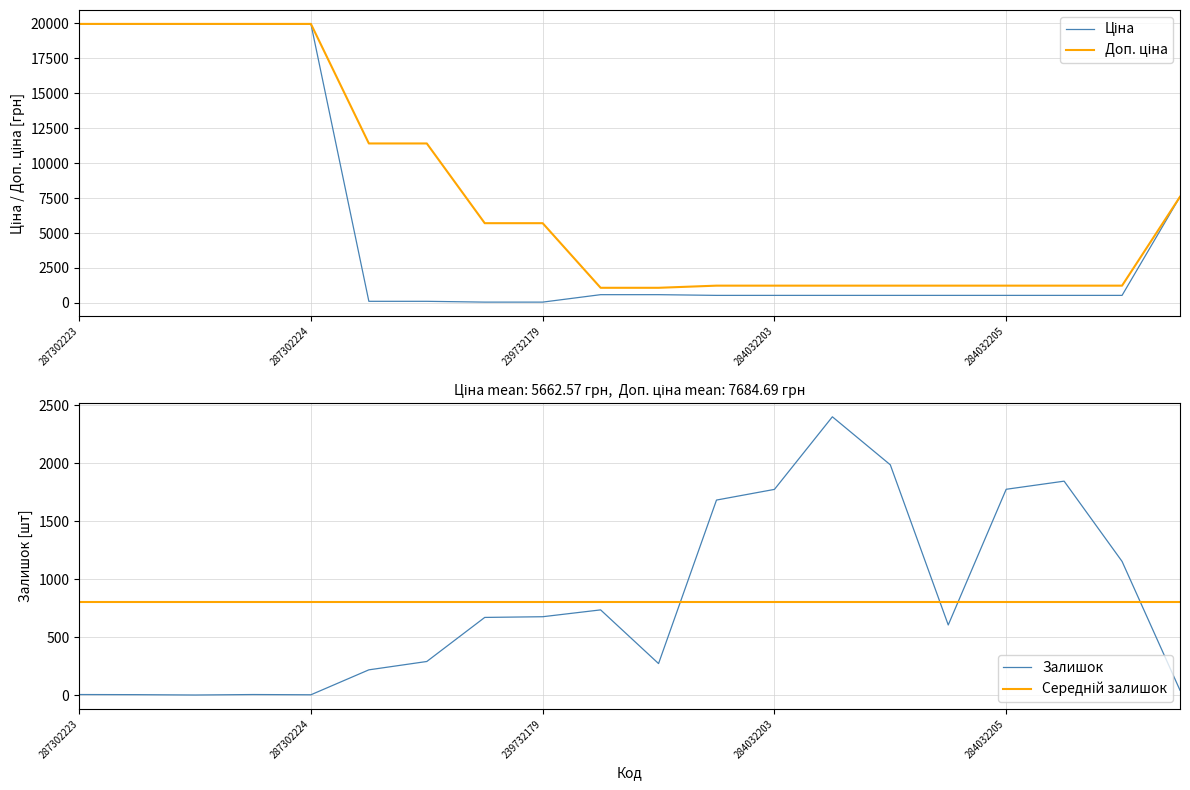

The Середній залишок series shows 324.9 at 284032205. True or false?

False